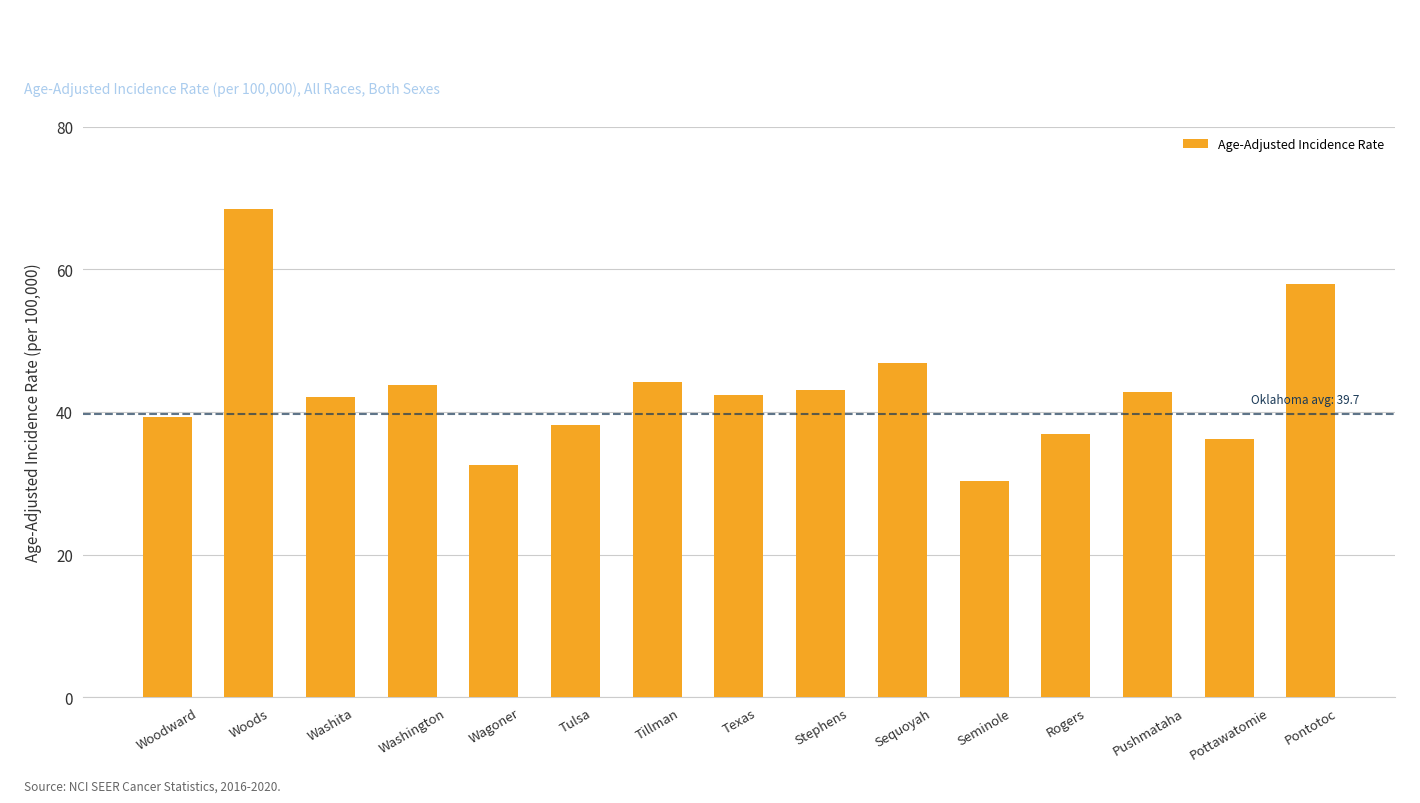

What is the sum of the values at Tillman and Pushmataha?

87.0